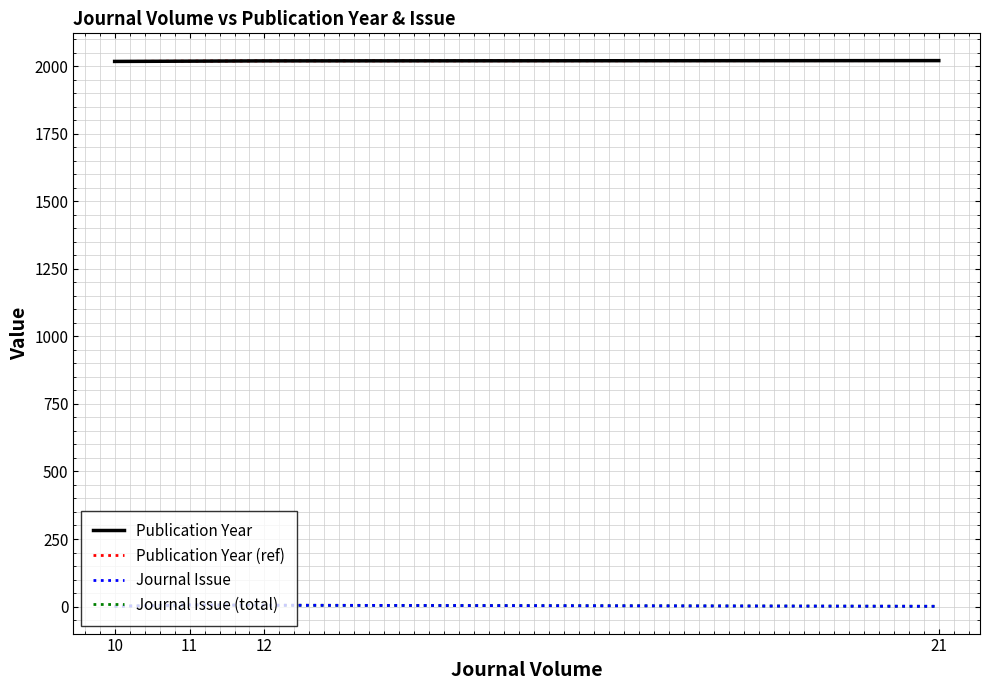

What is the approximate value of Journal Issue (total) at 11?

6